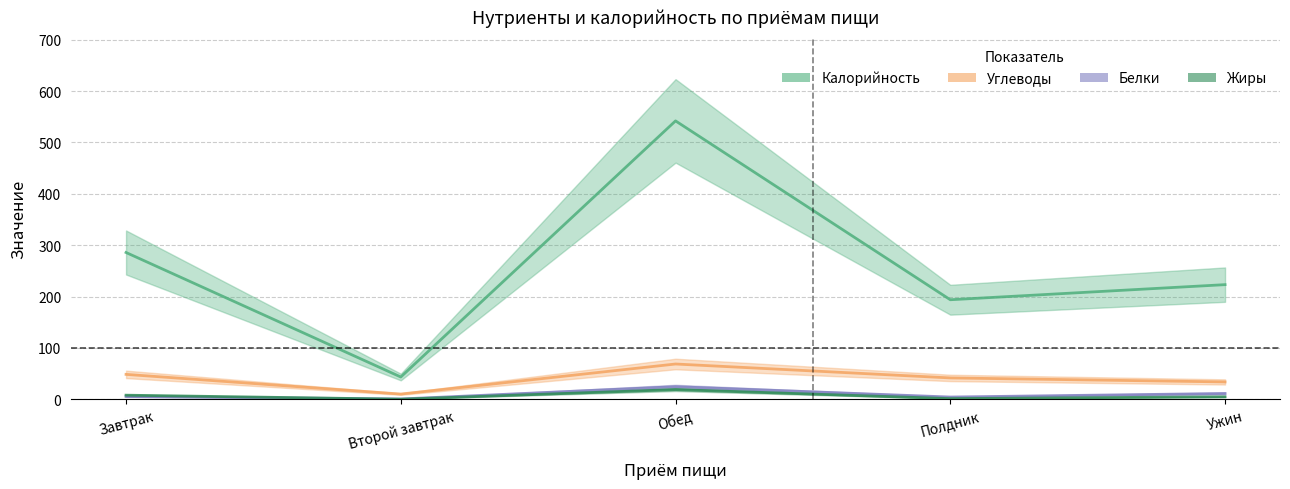

The Белки series shows 11.2 at Ужин. True or false?

True